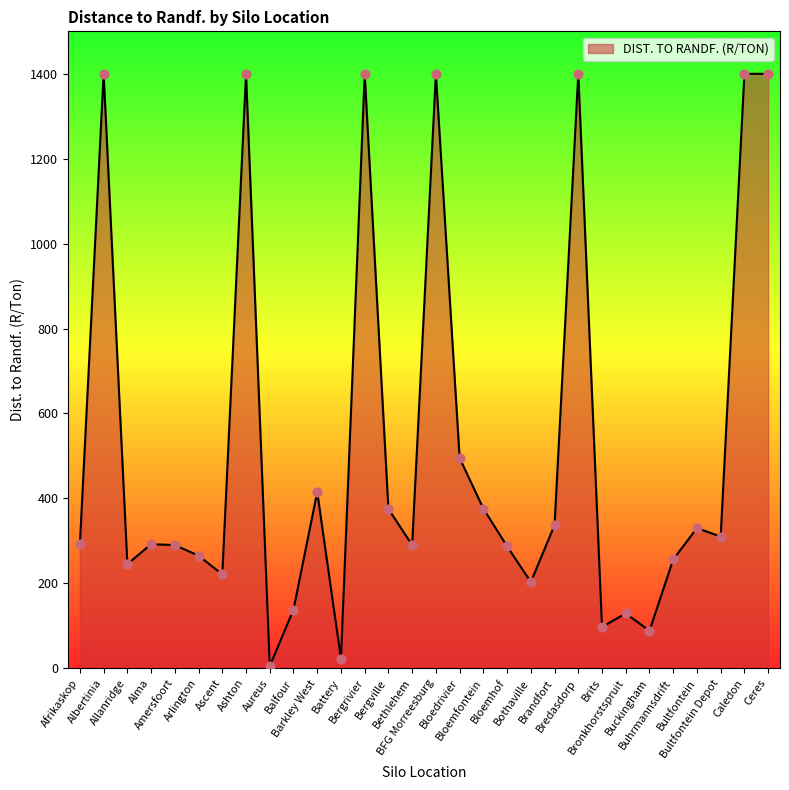

What is the ratio of the value at Bloemhof to the value at Bultfontein?

0.9